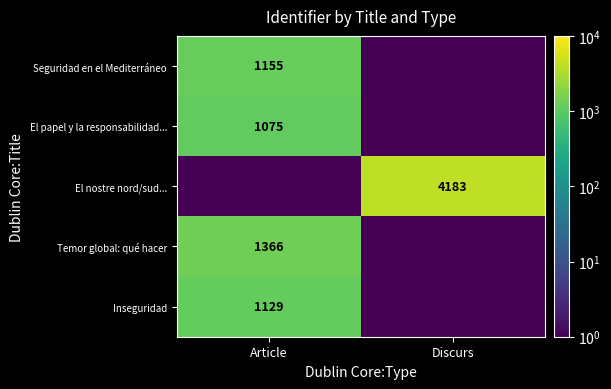

Is it true that El nostre nord/sud... equals 1378.2 at Discurs?

False